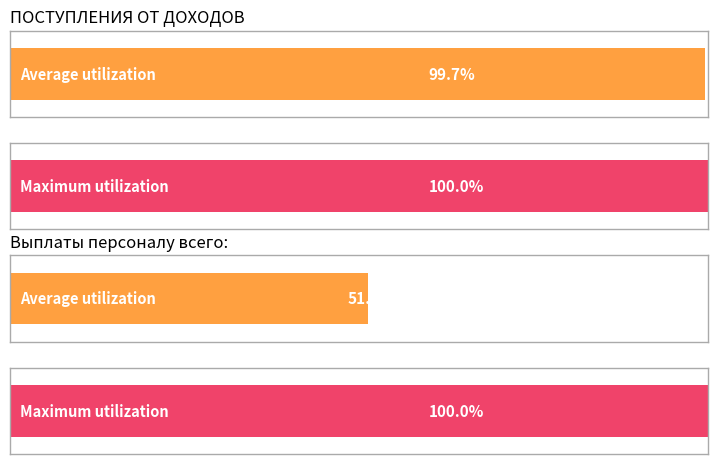

Rank the series by their maximum value, from highest to lowest.

Maximum utilization, Average utilization